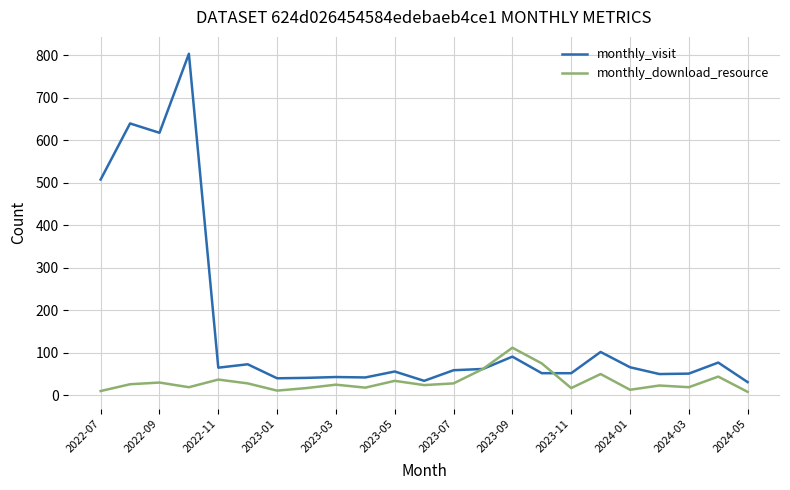

Rank the series by their average value, from lowest to highest.

monthly_download_resource, monthly_visit